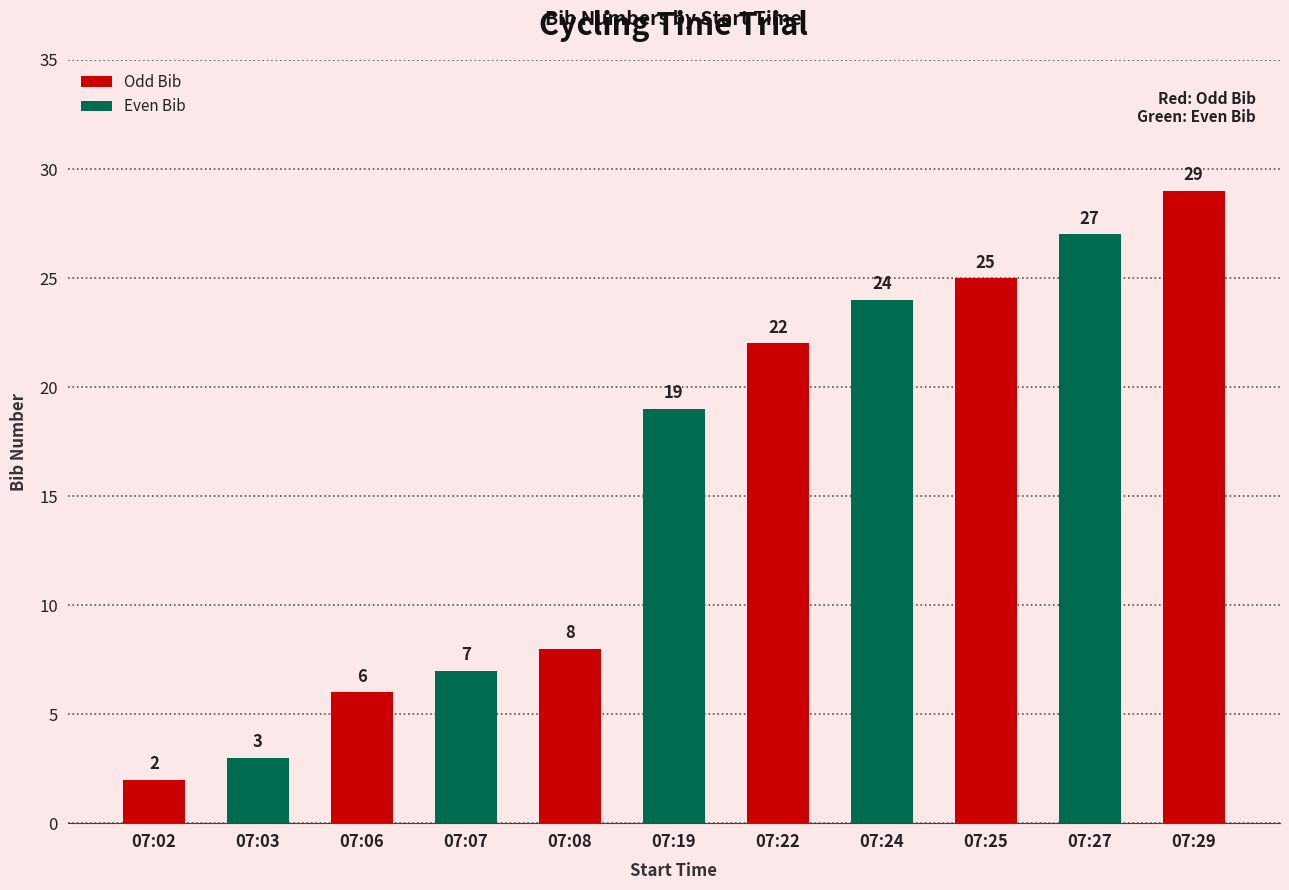

Does the chart contain any negative values?

No